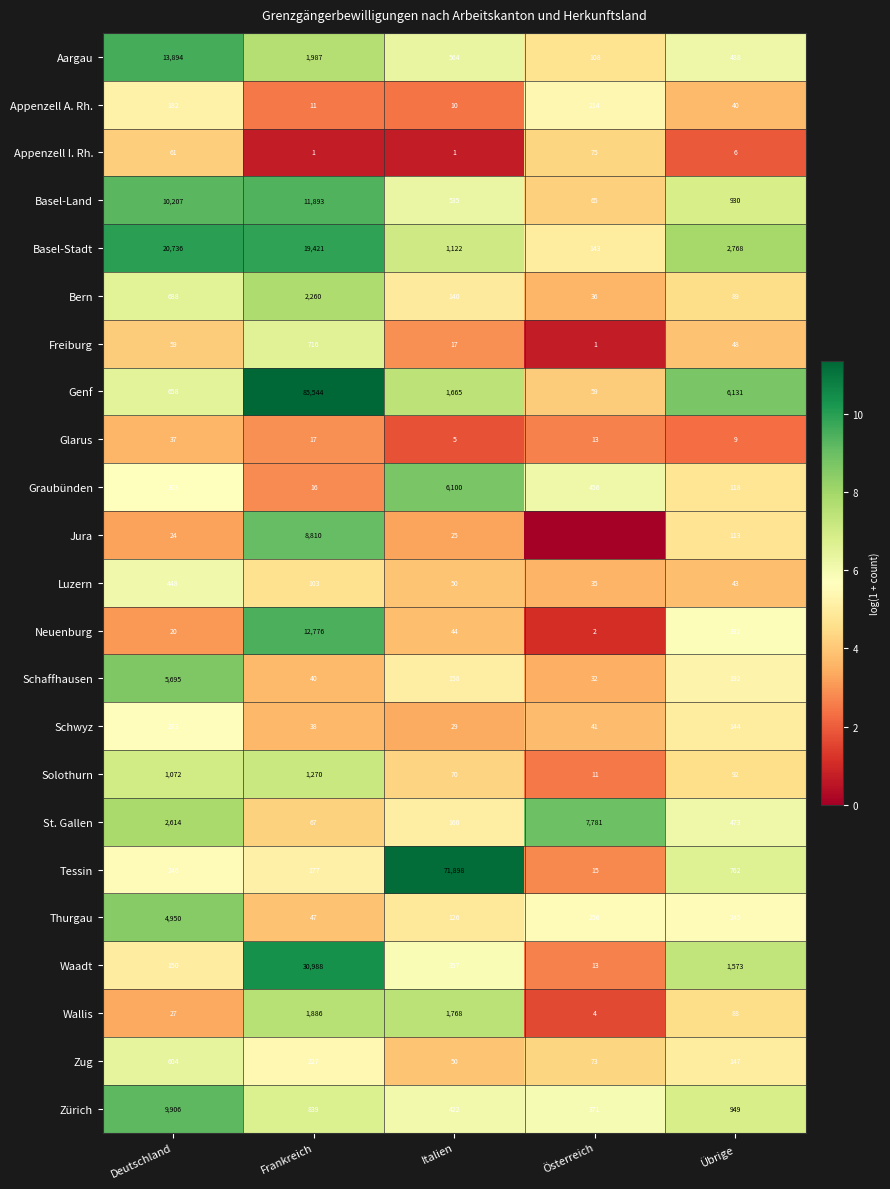

What is the lowest value of the Graubünden series?

16